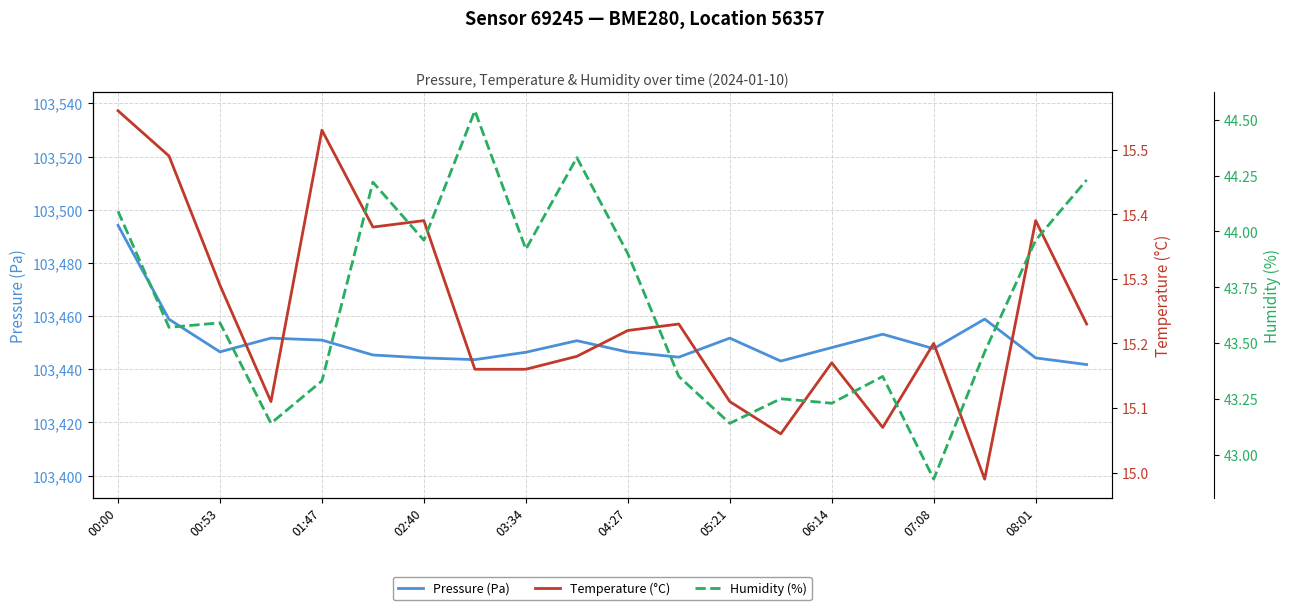

At which category is the sum across all series the highest?

00:00